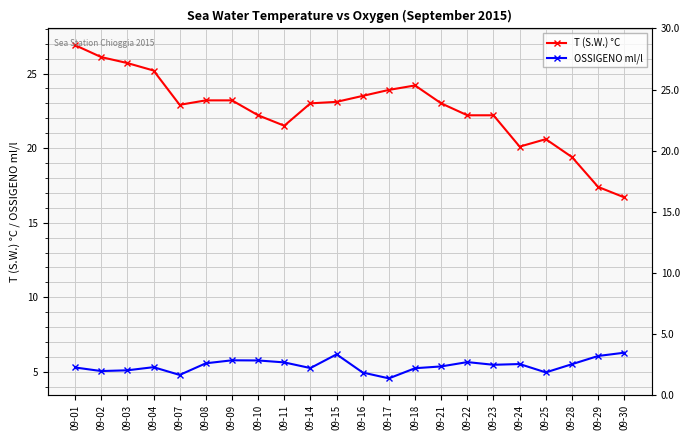

Which category has the lowest value across all series?

09-17